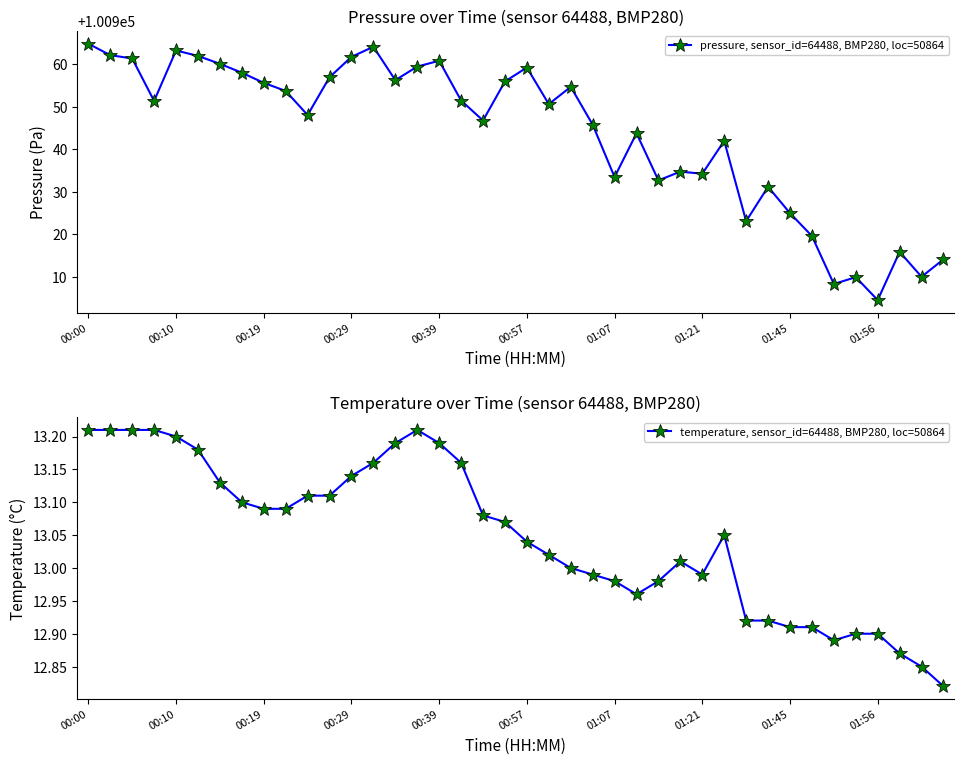

True or false: pressure, sensor_id=64488, BMP280, loc=50864 has a value of 42644.5 at 01:56.

False